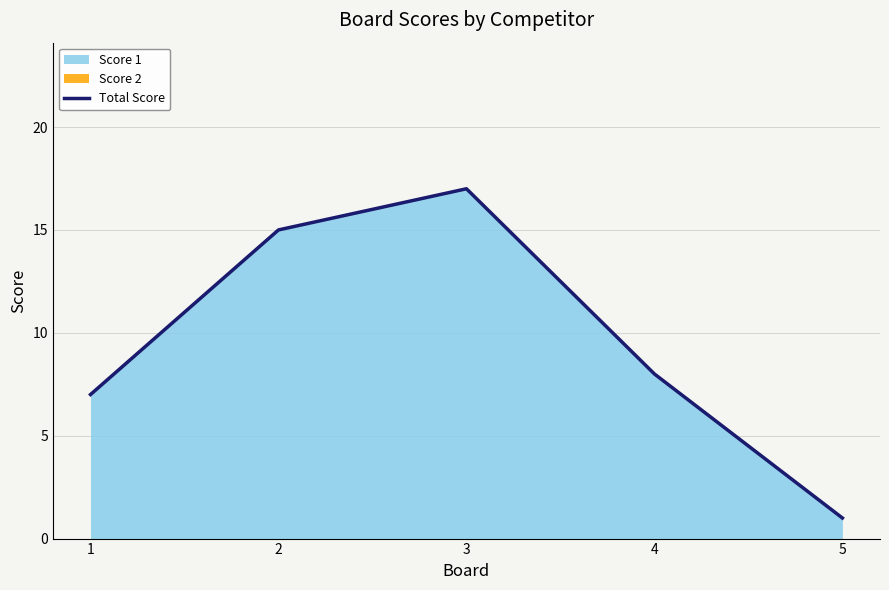

List the labels in order of value, smallest first.

5, 1, 4, 2, 3